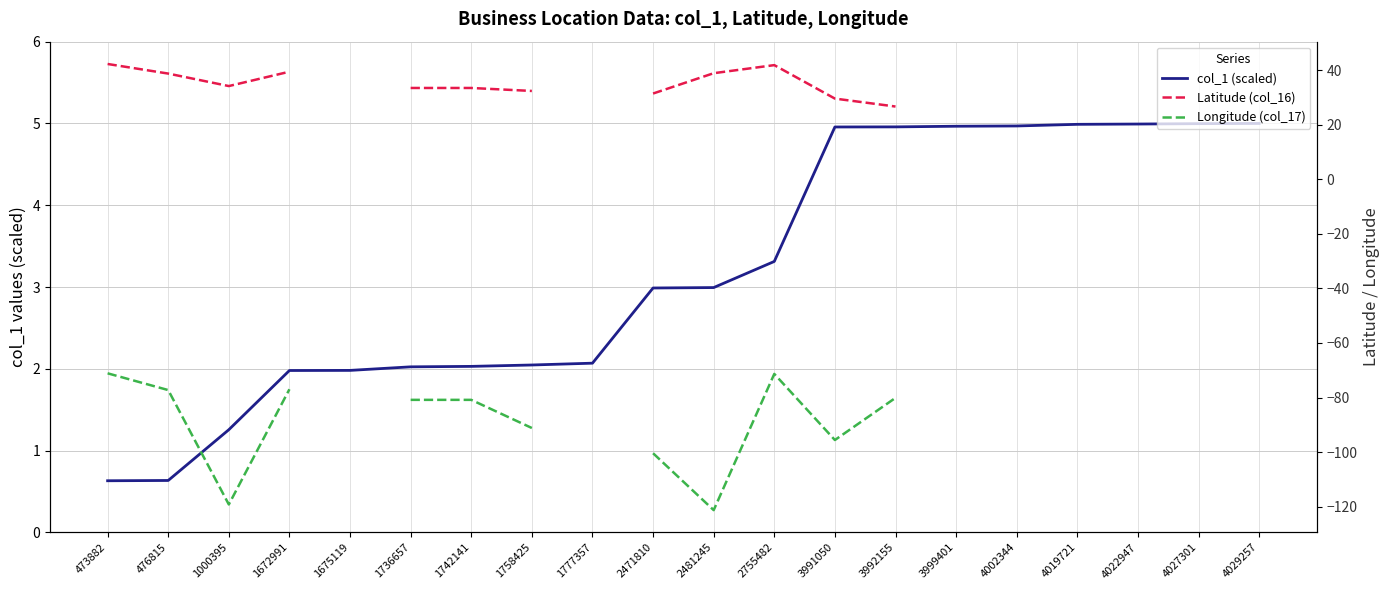

What is the maximum value shown in the chart?

42.3